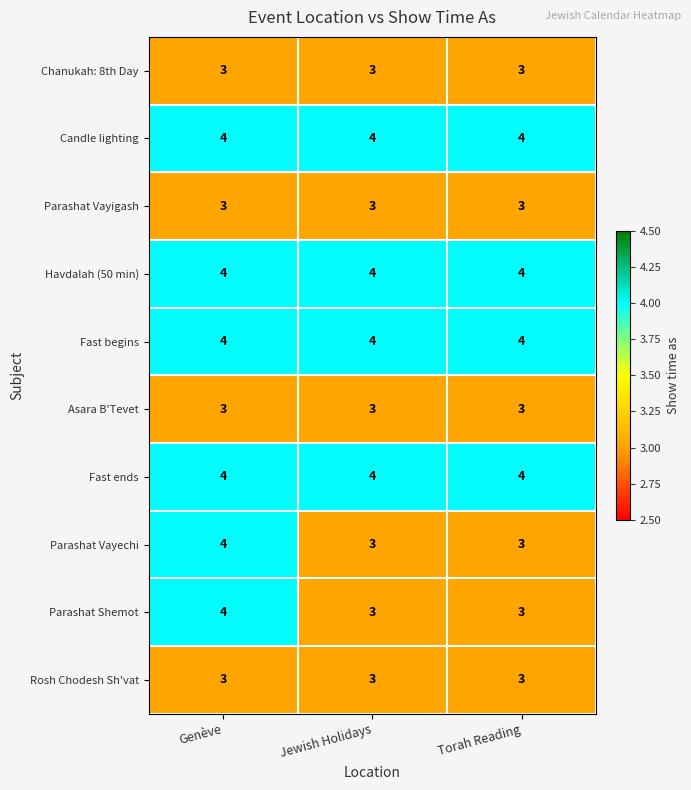

What is the sum of all Parashat Vayechi values?

10